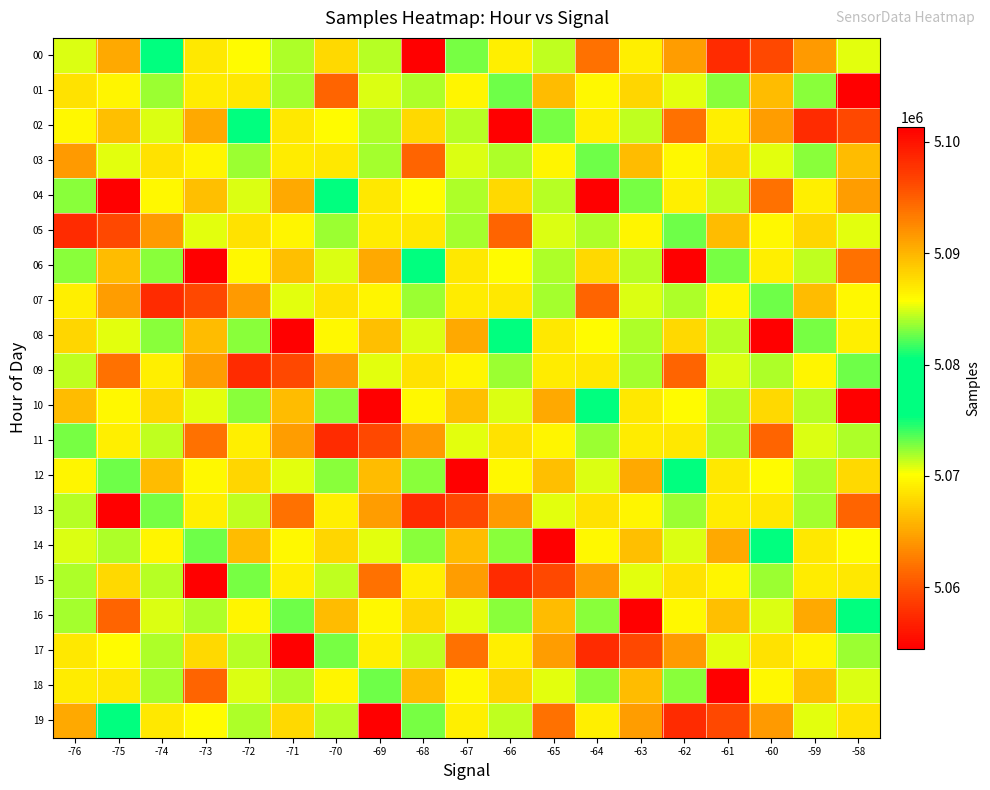

List the series in order of their peak value, highest first.

01, 04, 06, 08, 10, 12, 14, 16, 18, 02, 03, 05, 00, 15, 17, 19, 07, 09, 11, 13